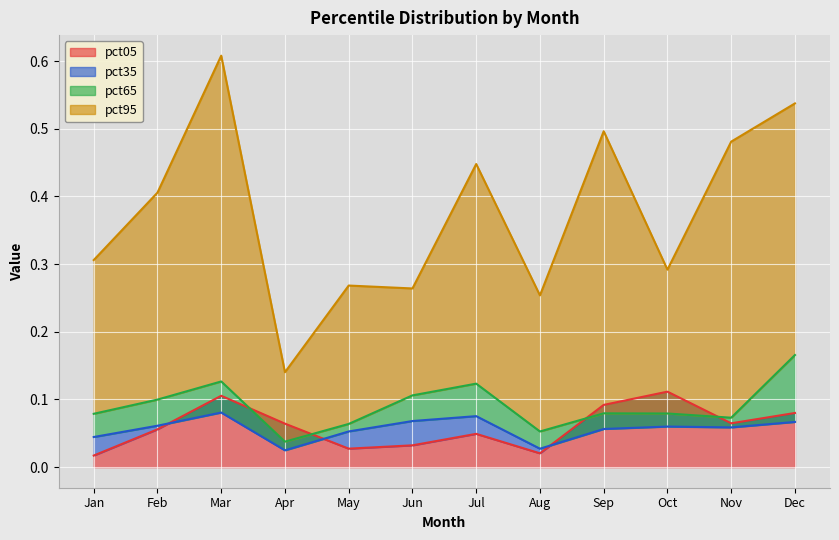

What are all the series names shown in the legend?

pct05, pct35, pct65, pct95